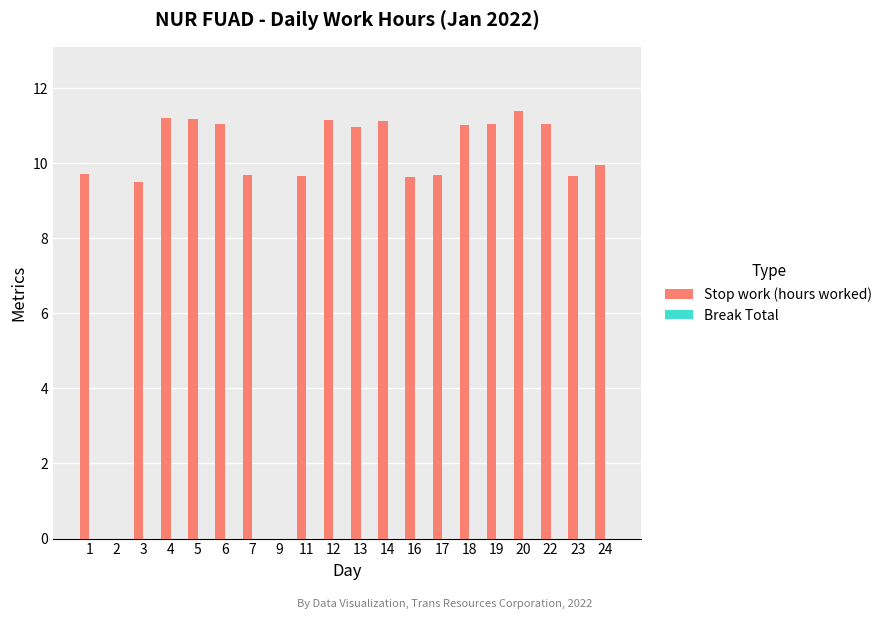

Are the bars horizontal?

No